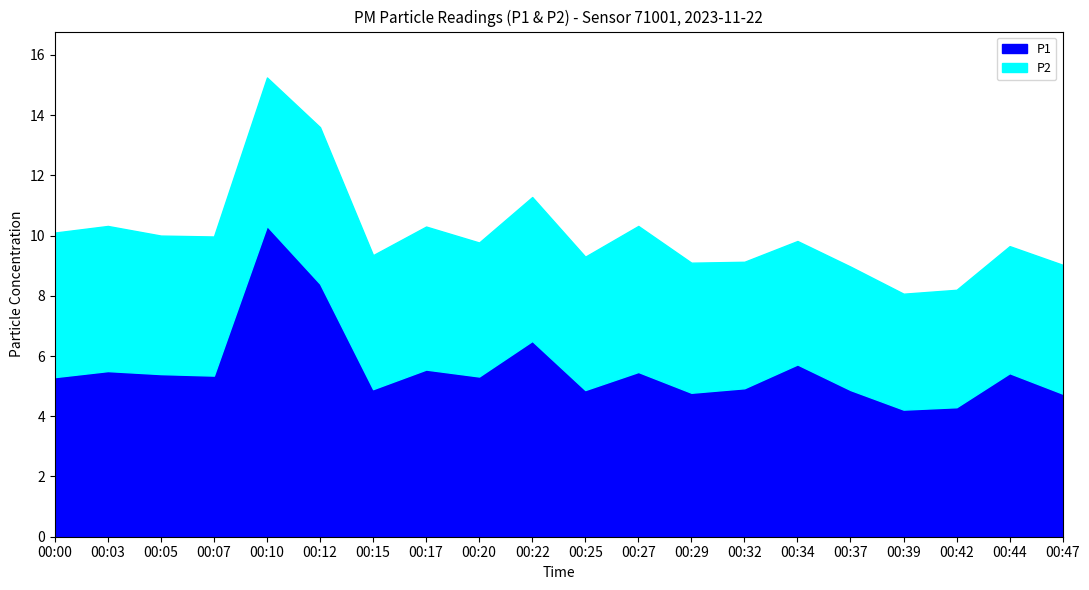

Which category has the highest value in the P1 series?

00:10